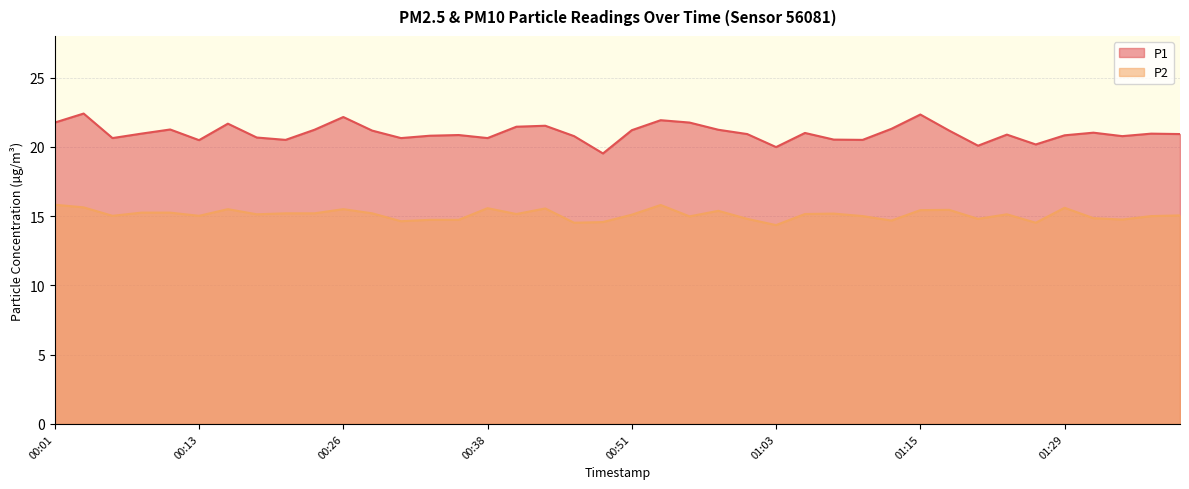

Count the number of data series in this chart.

2